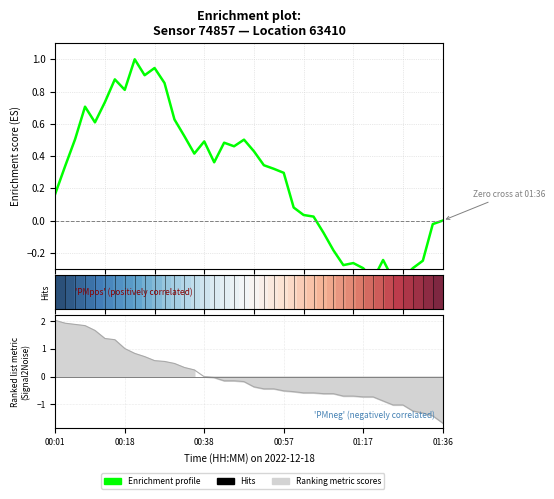

How many interior local valleys does the Enrichment profile series have?

9